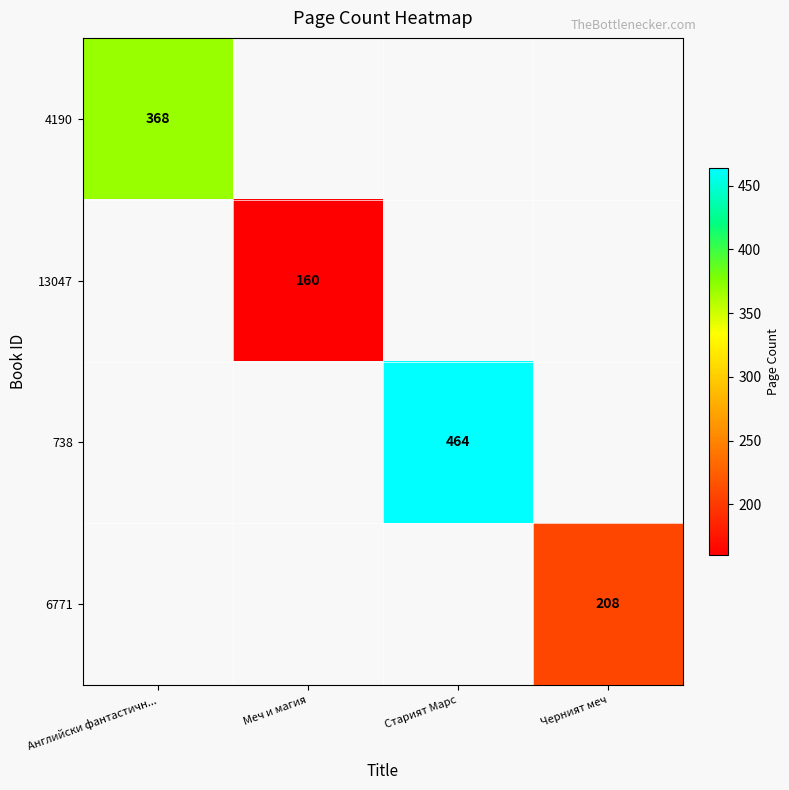

True or false: 4190 has a value of 491 at Английски фантастичн....

False